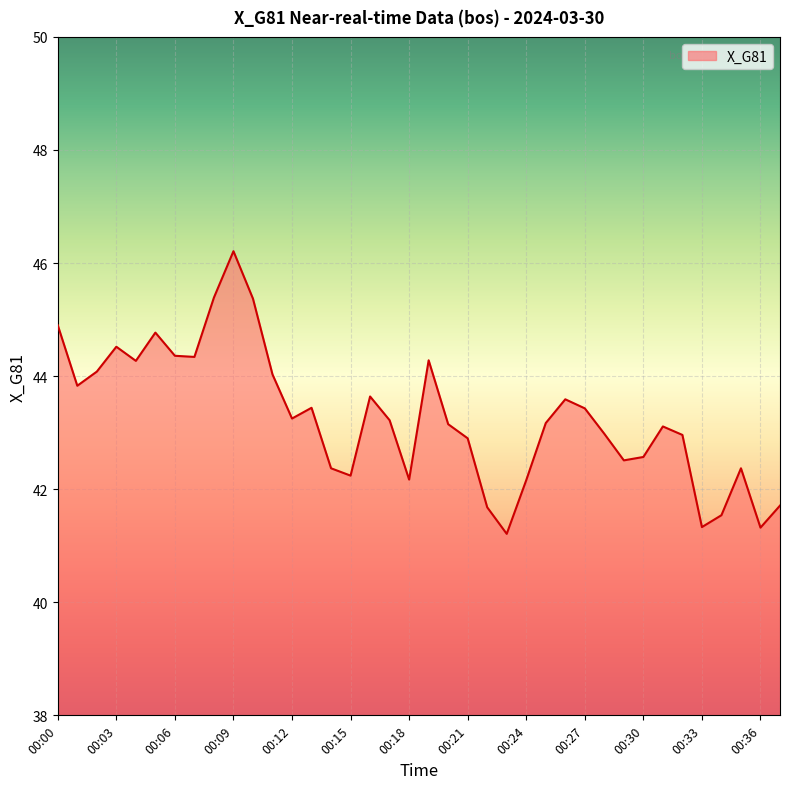

What is the difference between the maximum and minimum values?

5.0